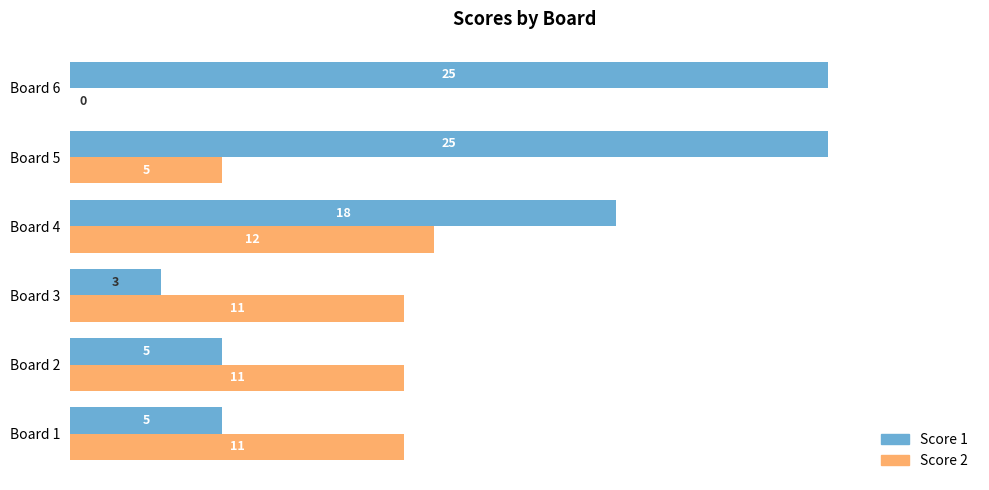

What is the sum of the Score 2 values at Board 2 and Board 3?

22